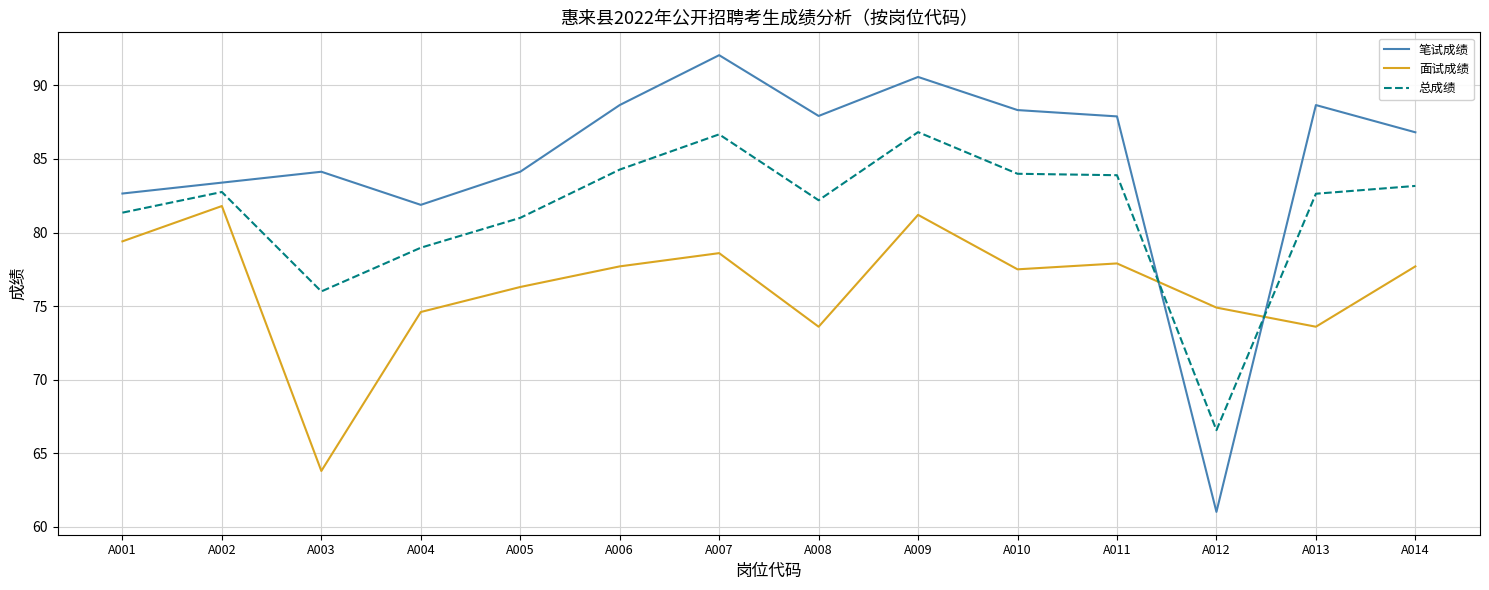

What is the lowest value of the 总成绩 series?

66.6